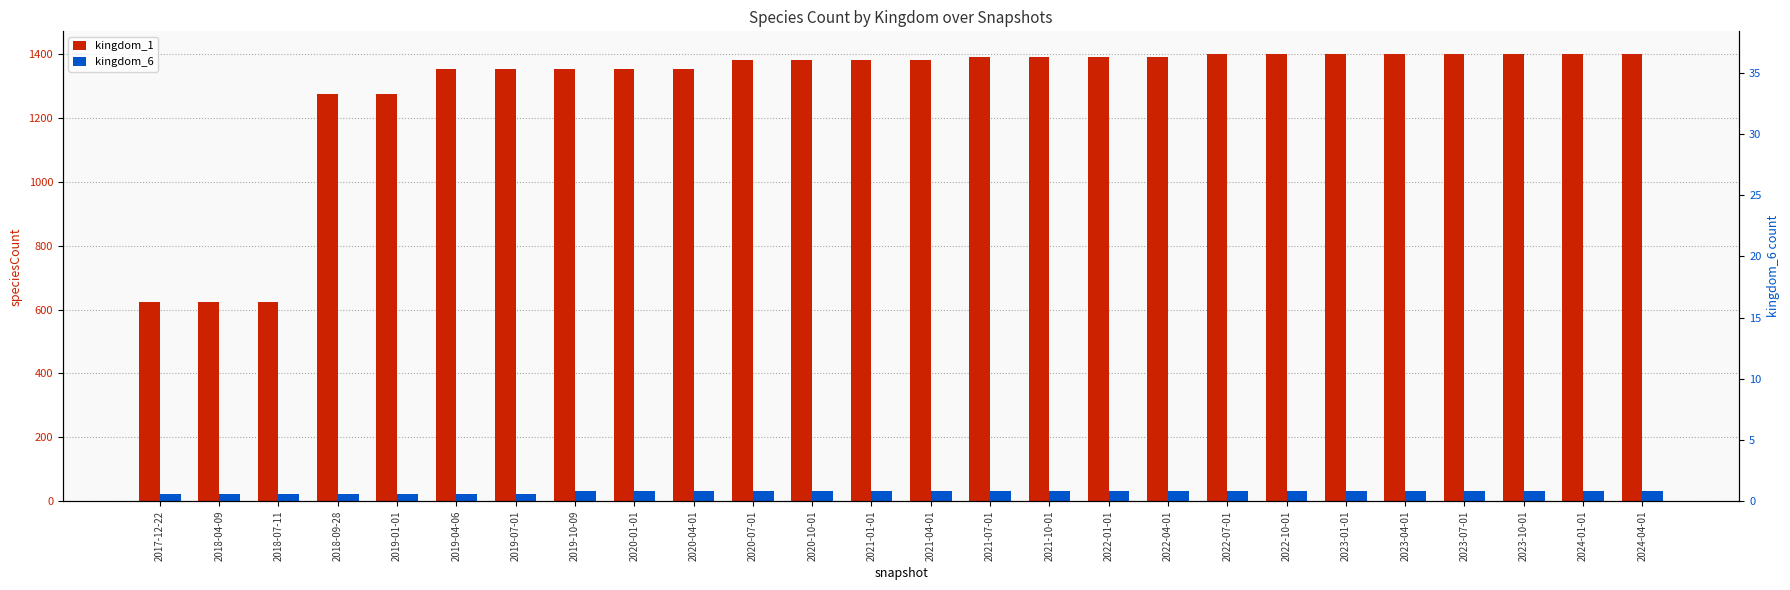

How many categories are shown in the chart?

26